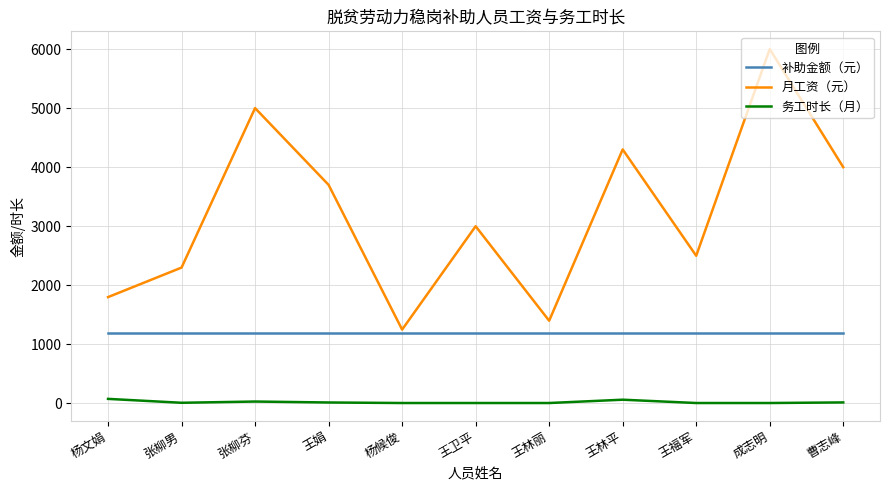

What is the maximum value for 月工资（元）?

6000